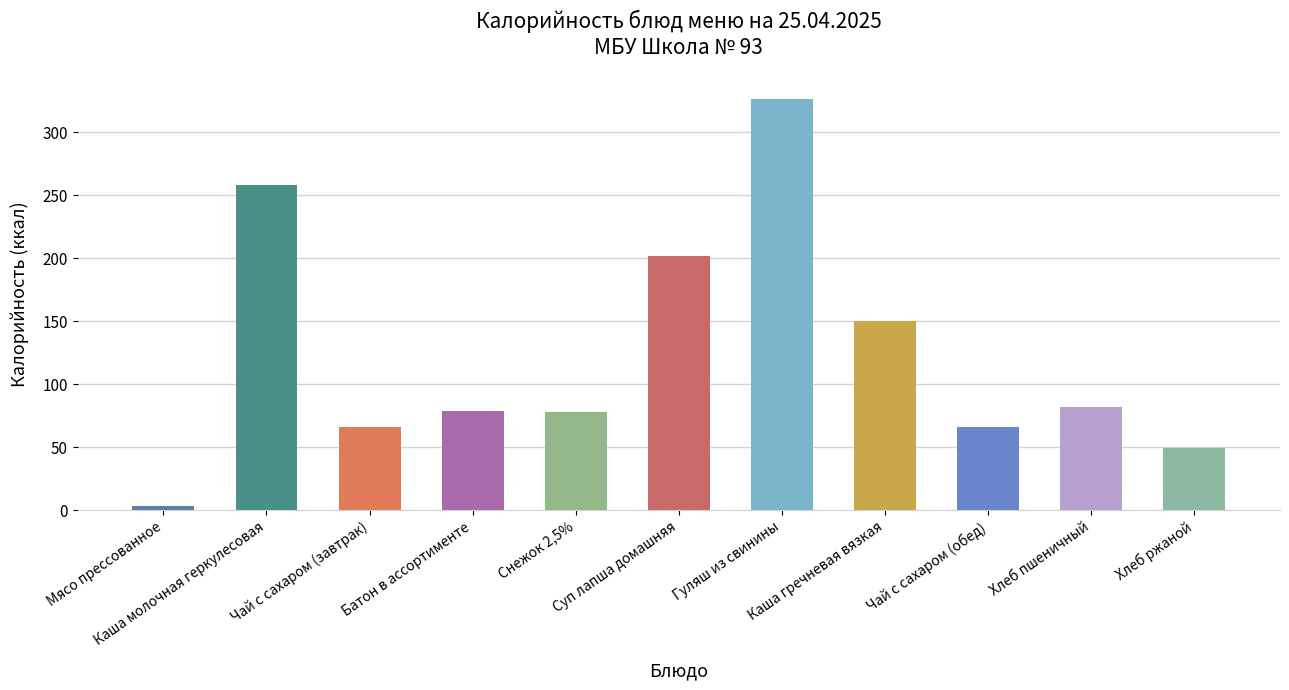

What position from the left is Мясо прессованное?

1